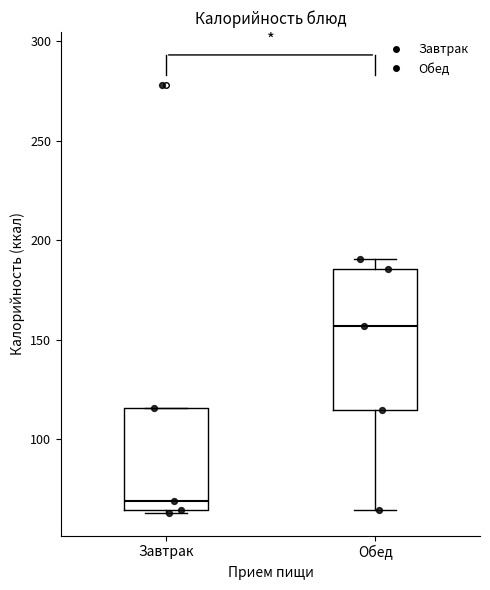

Reading left to right, transcribe this box plot: for each box, give where its median line is, the range the box spans, and where its two whiskers end, as read against the y-axis. The values are not printed on the chart, so give them approximately, as read against the axis.

Завтрак: median 70, box 65 to 115, whiskers 65 (just below the box's lower edge) to 115
Обед: median 155, box 115 to 185, whiskers 65 to 190